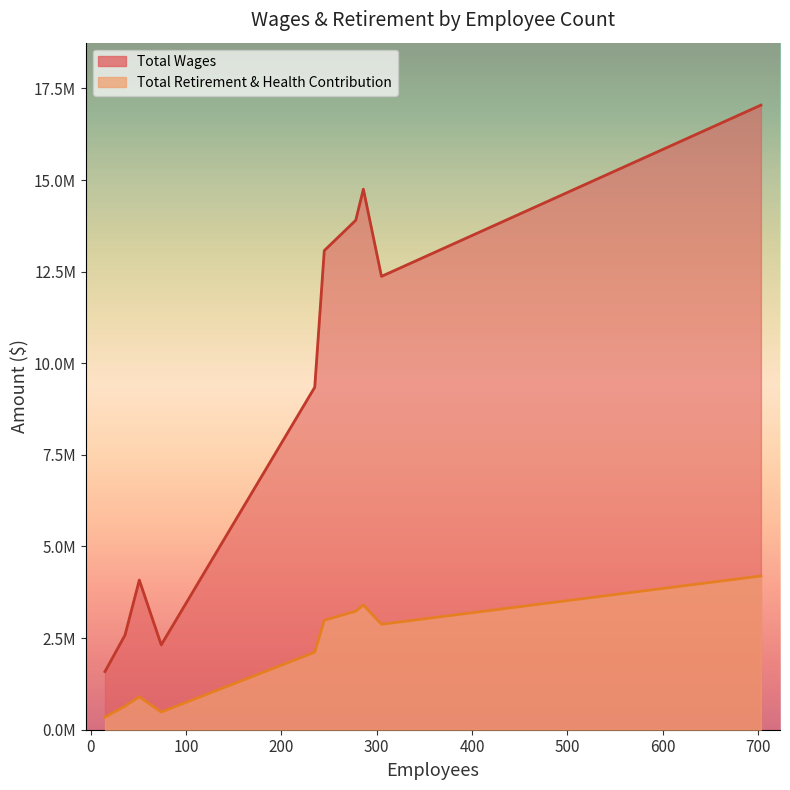

Between 235 and 51, which is larger?

235